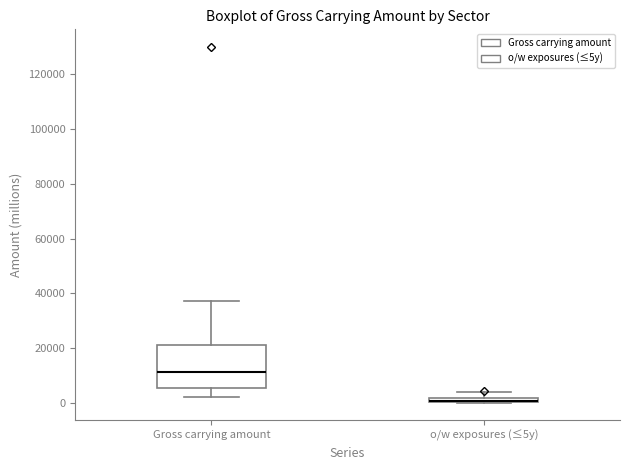

Which box has the lowest median line?

o/w exposures (≤5y)